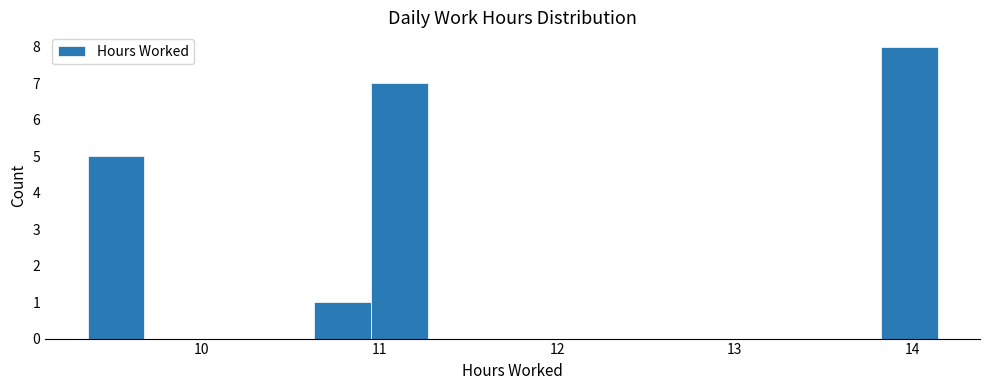

Around what value on the x-axis is the tallest bar? Give the approximate position of its centre, as read against the axis.

14.0